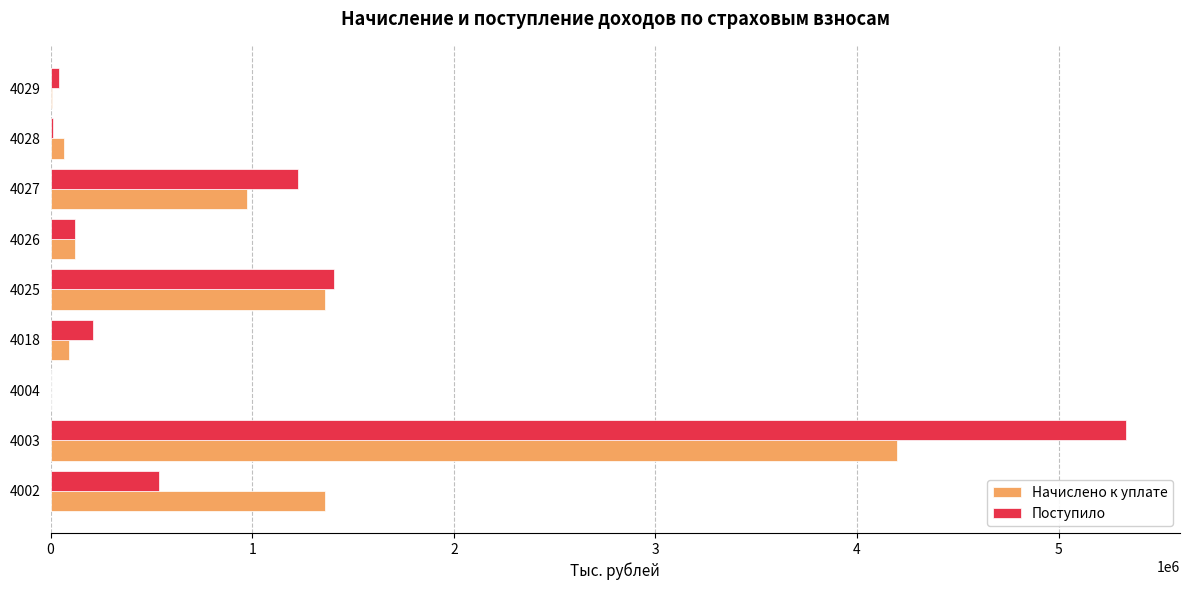

What is the sum of all Поступило values?

8892794